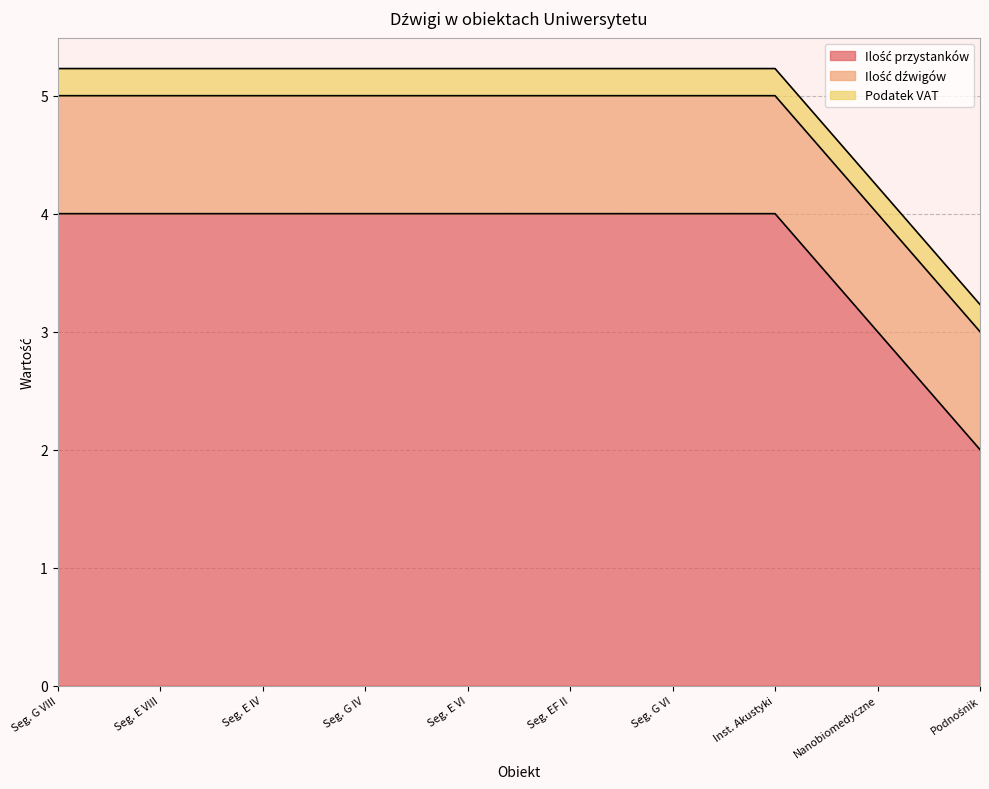

What is the greatest value displayed?

4.0